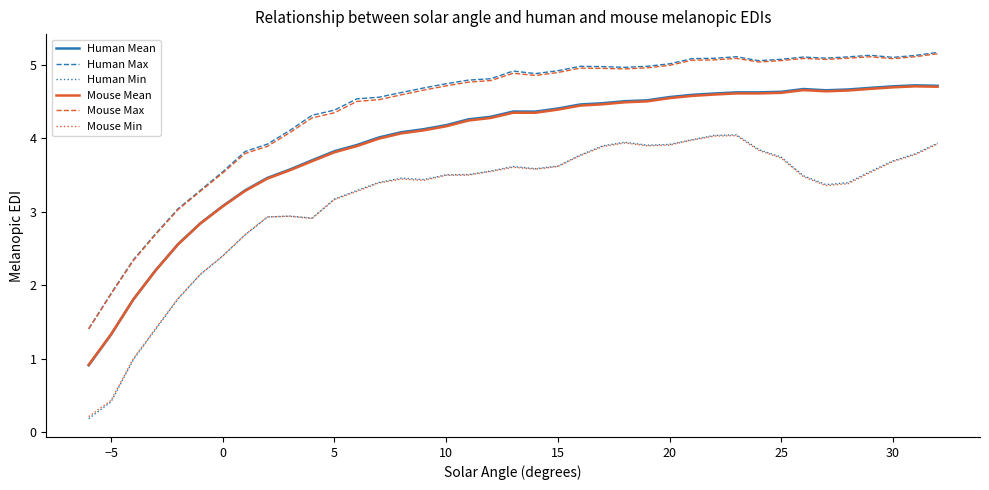

What is the minimum value for Mouse Max?

1.4